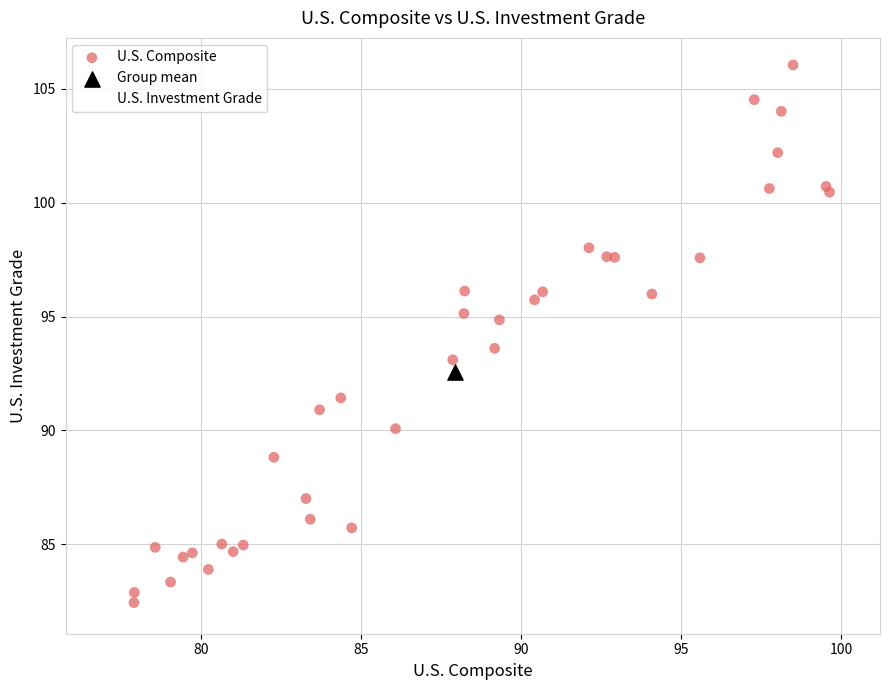

What are all the series names shown in the legend?

U.S. Composite, Group mean, U.S. Investment Grade